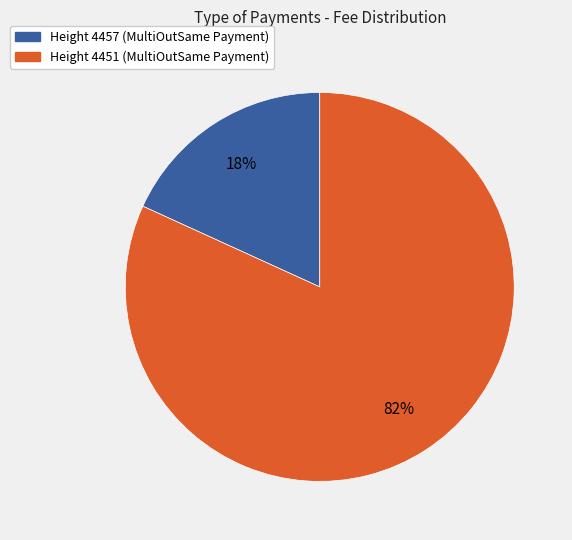

Is there a majority slice in this chart?

Yes